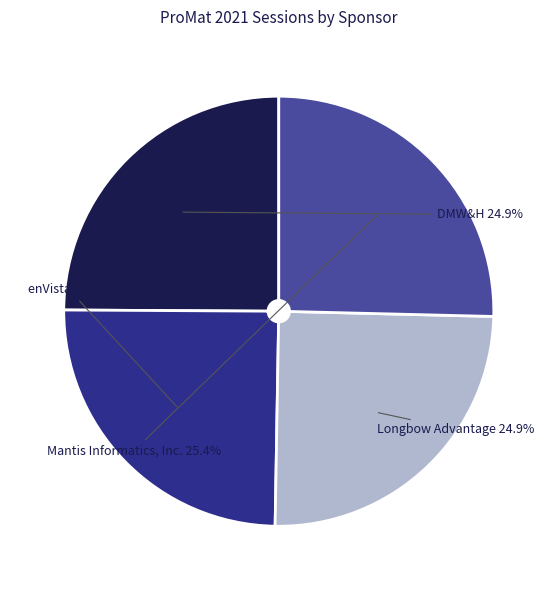

How many slices are in this pie chart?

4